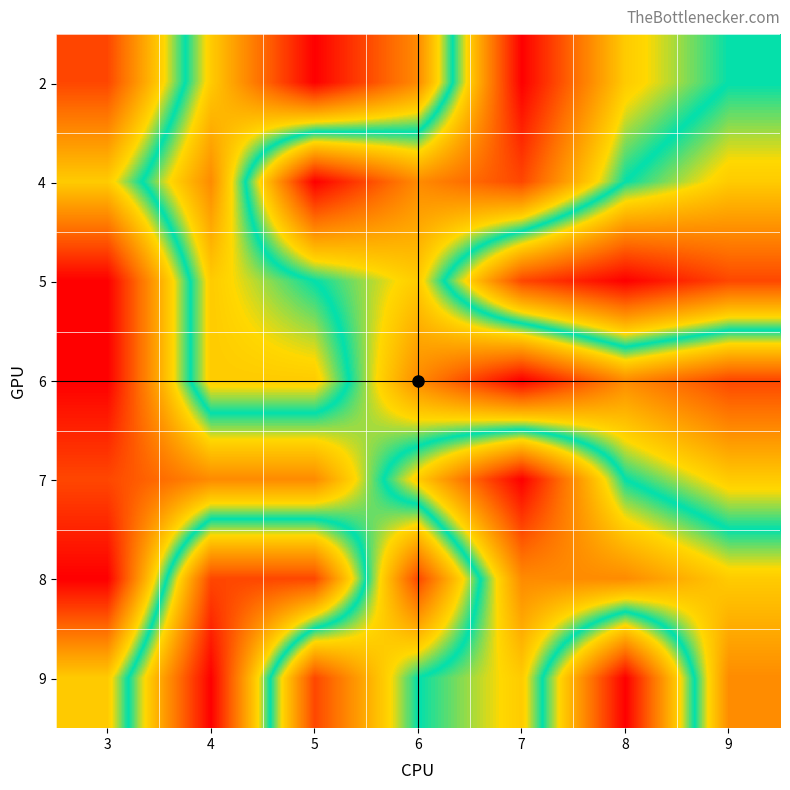

What is the difference between the highest and lowest values at 7?

8